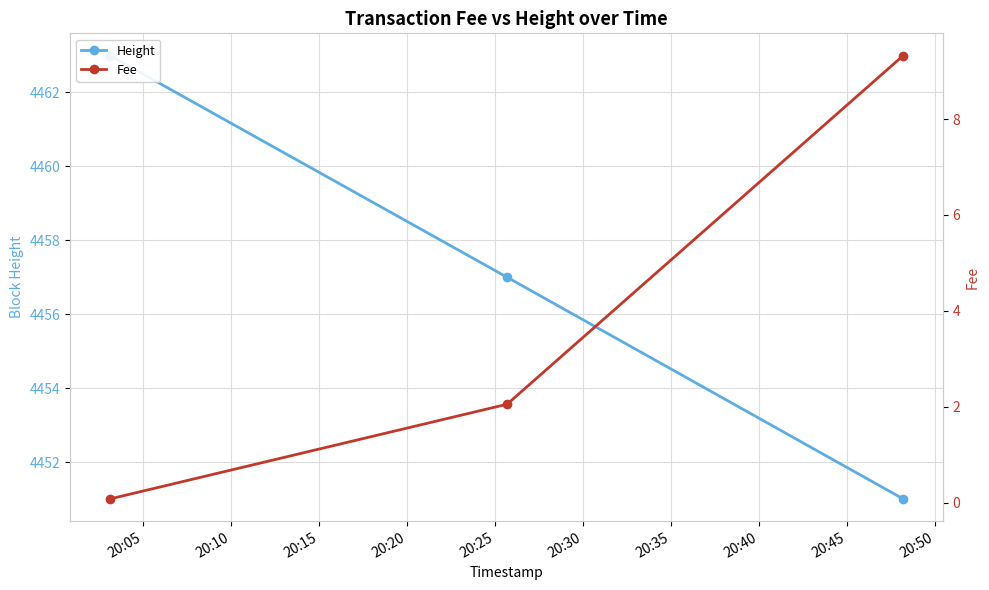

Reading left to right, transcribe all the data shown in this chart.

Height: 20:05=4463.0	20:10=4457.0	20:15=4451.0
Fee: 20:05=0.1	20:10=2.1	20:15=9.3